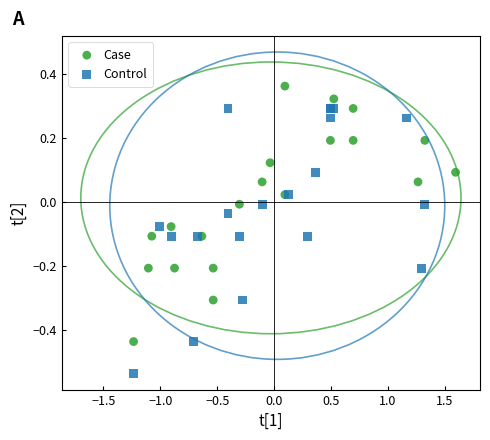

Which series reaches the maximum Y coordinate?

Case